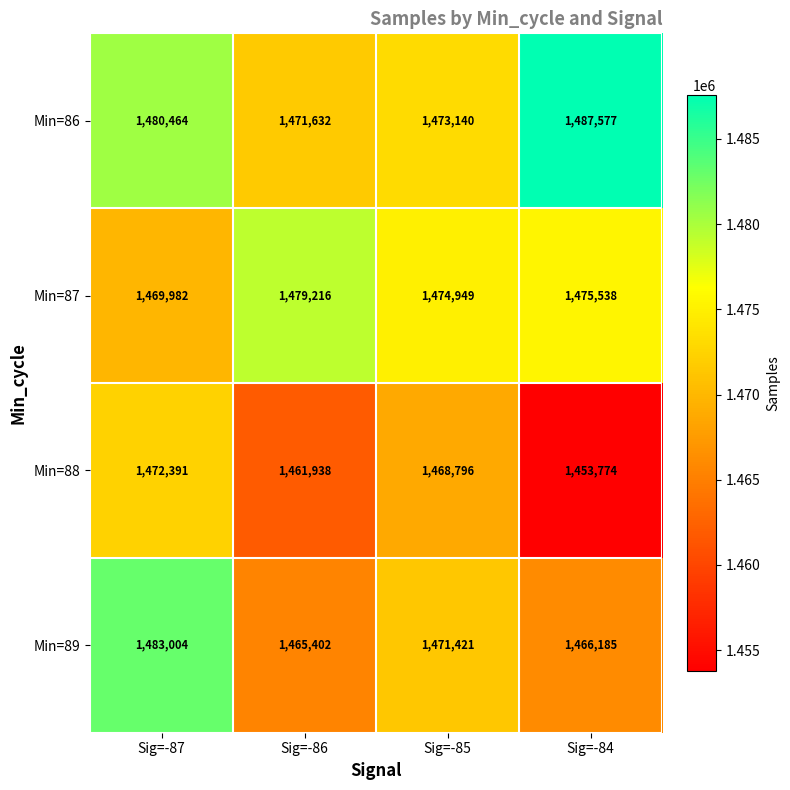

Which series has the largest range (max minus min)?

Min=88